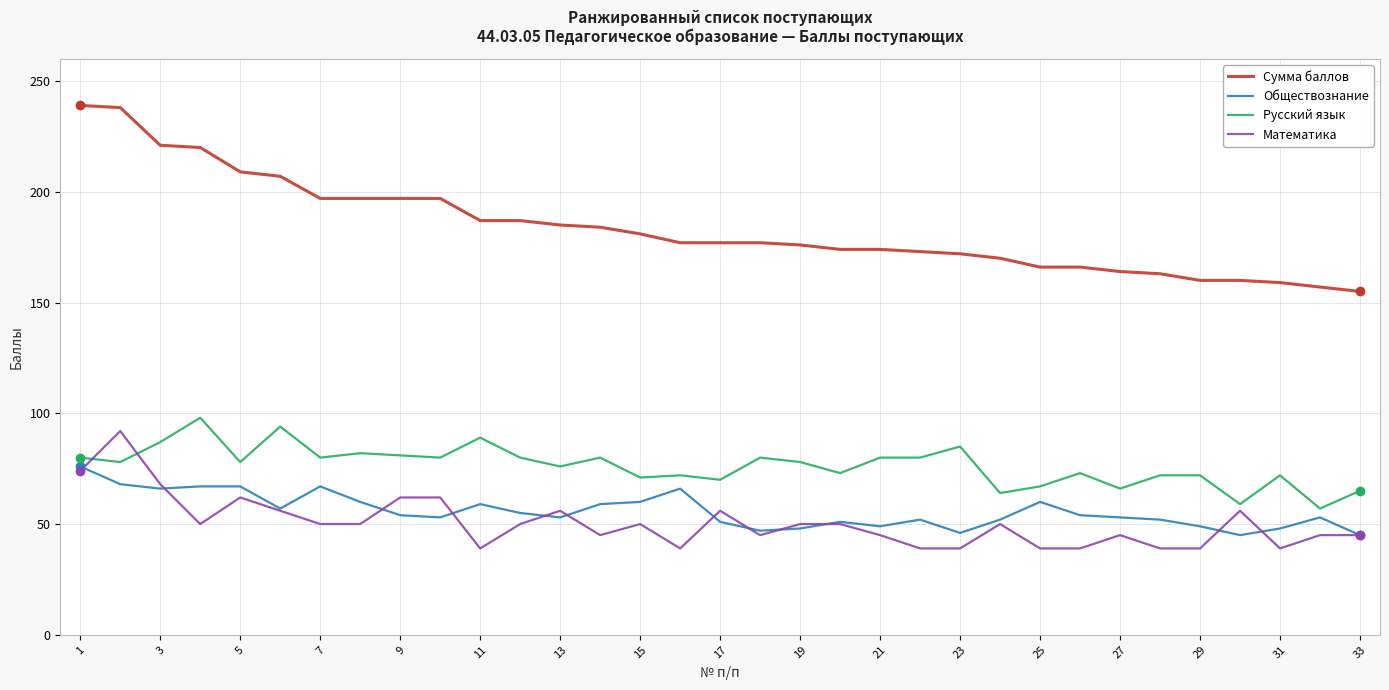

True or false: Обществознание and Сумма баллов cross at least once.

False